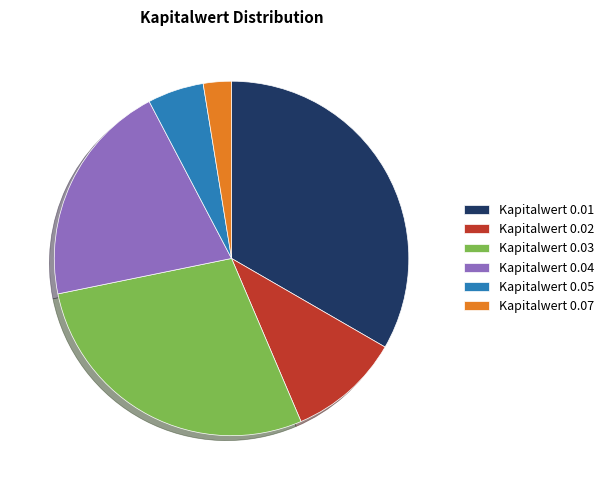

True or false: Kapitalwert 0.03 accounts for 28% of the total.

True